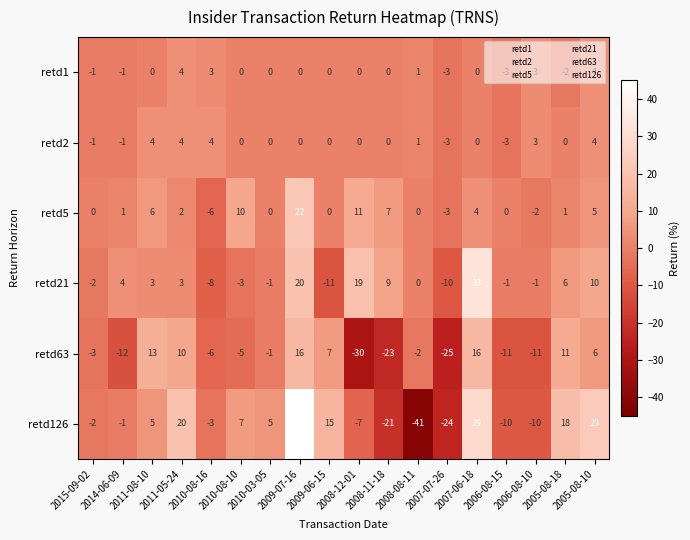

At which category does the chart reach its peak across all series?

2009-07-16